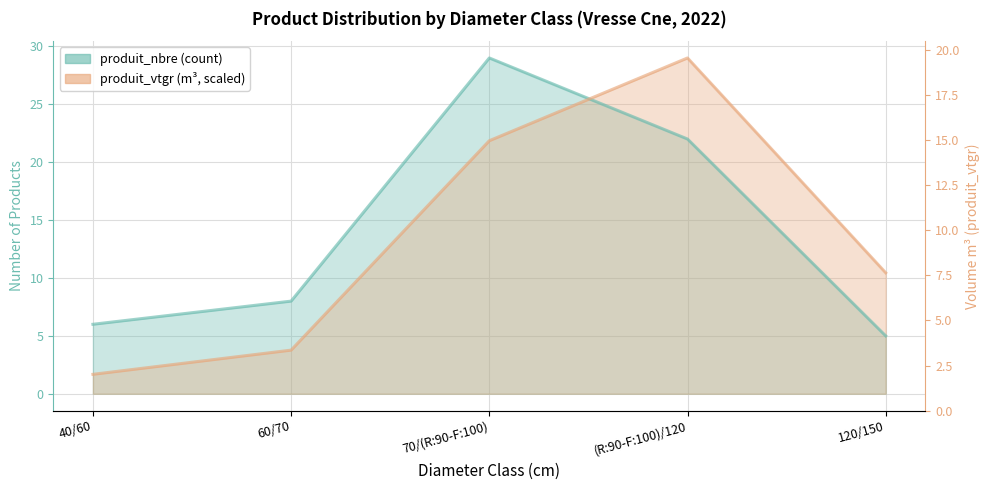

Reading left to right, transcribe all the data shown in this chart.

produit_nbre: 6.0	8.0	29.0	22.0	5.0
produit_vtgr: 1.7	3.8	21.9	29.0	10.4